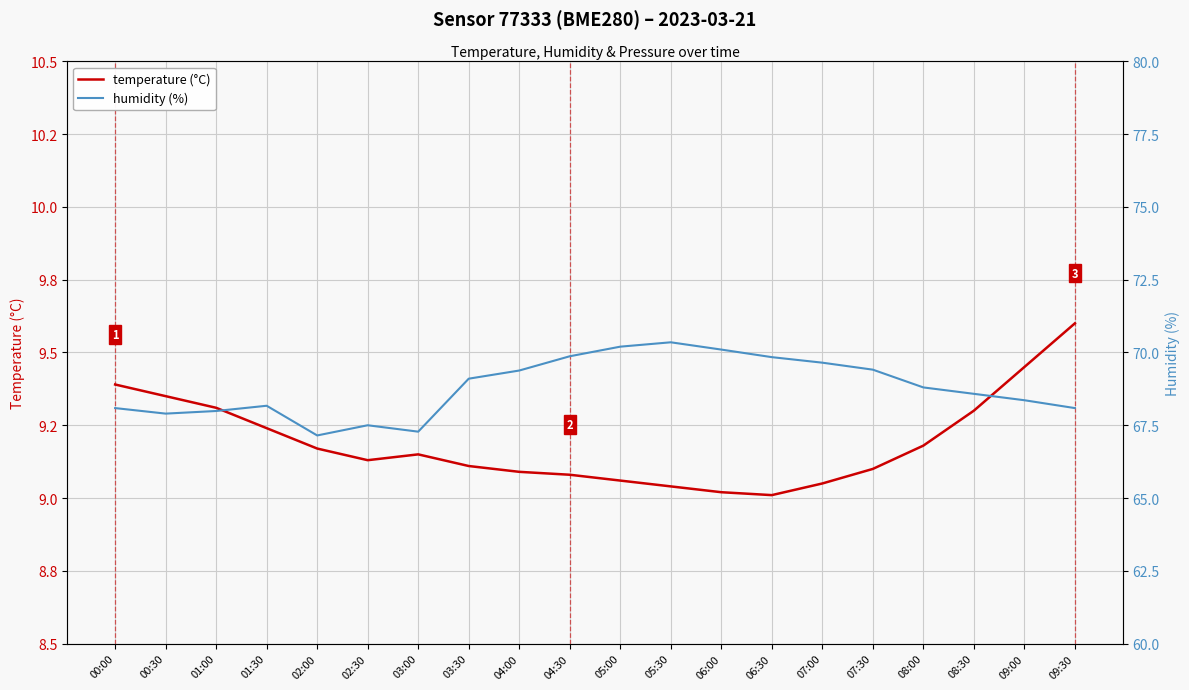

What is the total value across all series at 03:00?

76.4